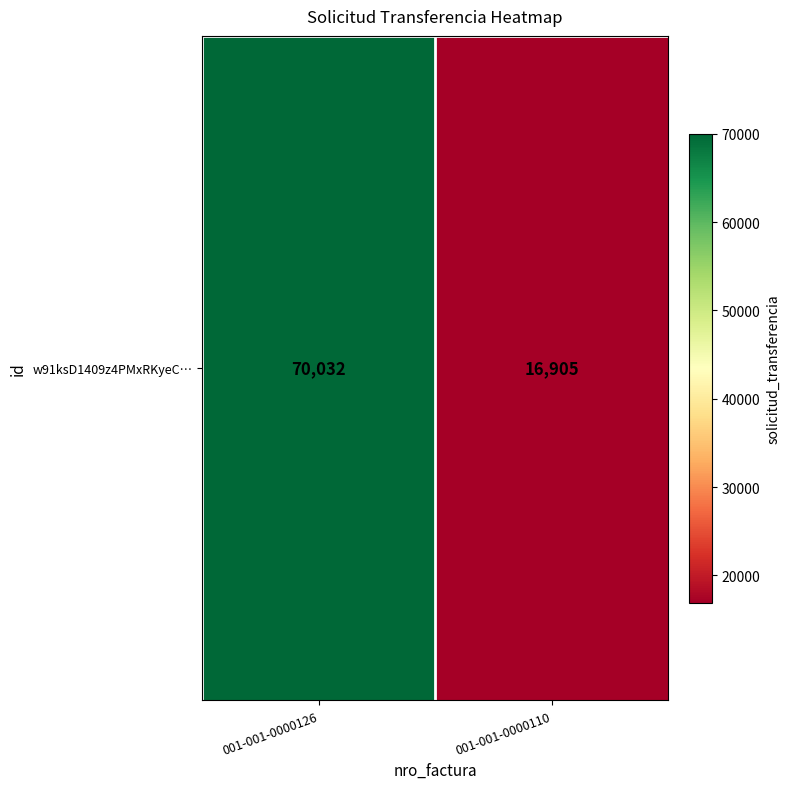

What is the sum of all values?

86937